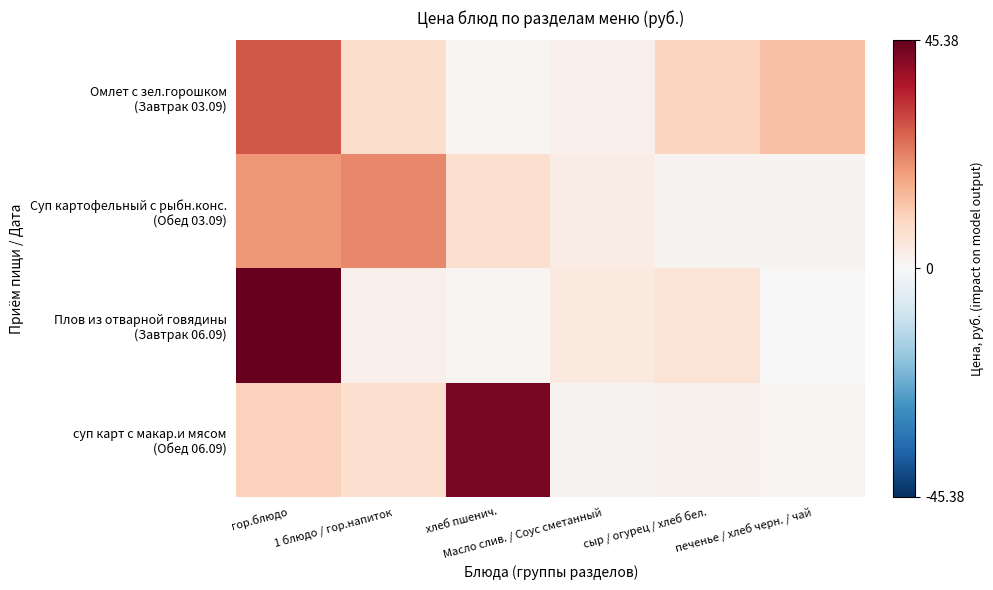

Which category has the lowest value across all series?

печенье / хлеб черн. / чай